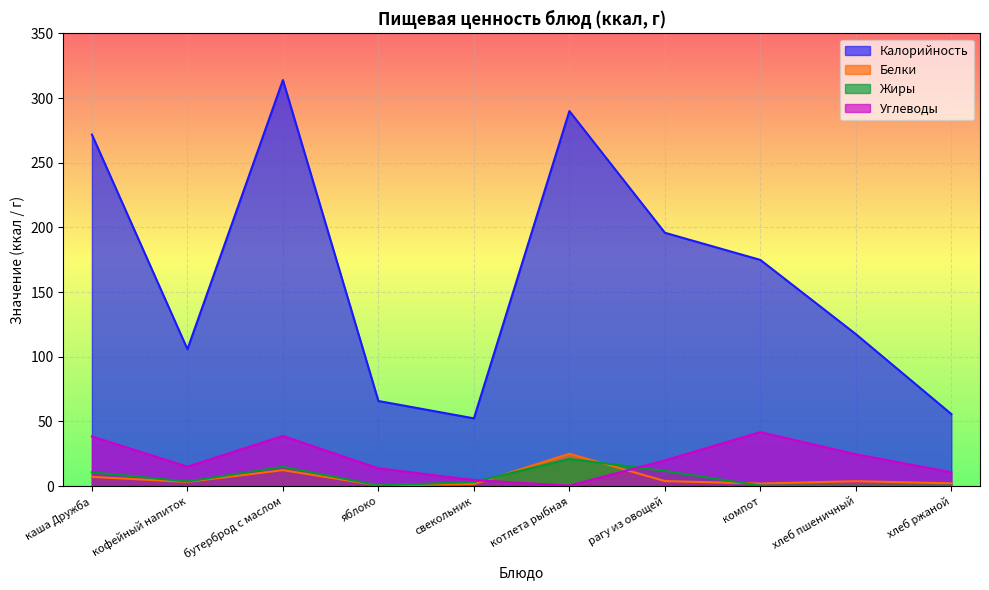

What is the difference between the maximum and minimum values in the Углеводы series?

41.3